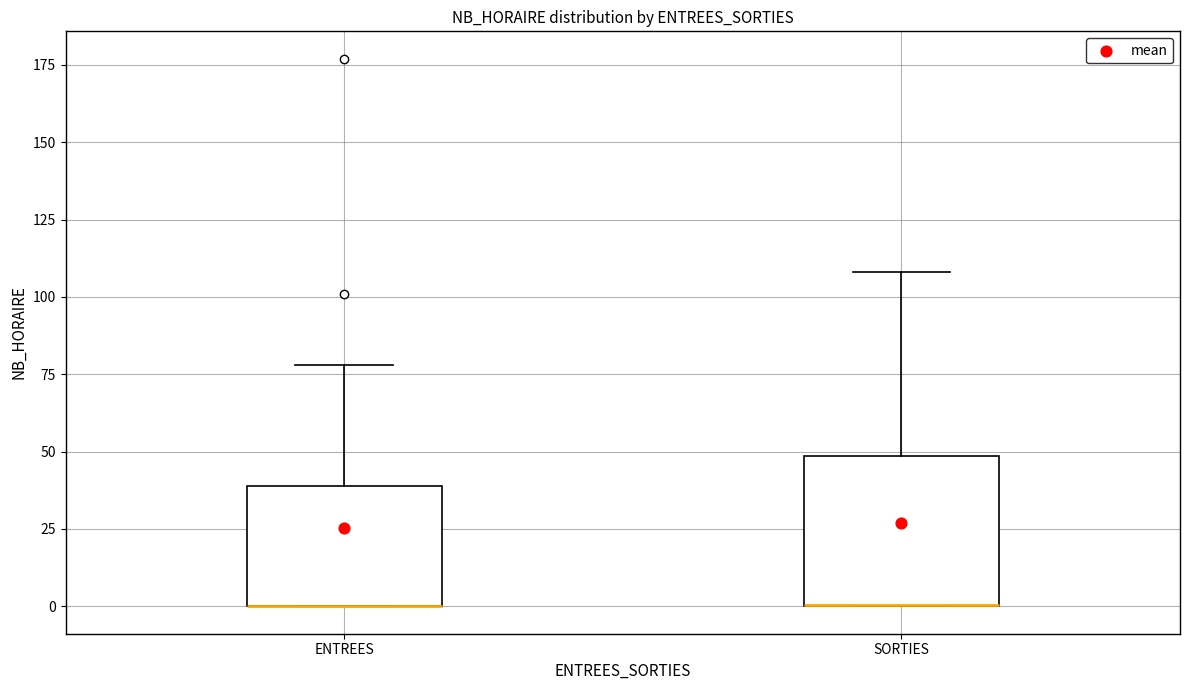

Comparing the boxes themselves (not the whiskers), which one is the tallest?

SORTIES